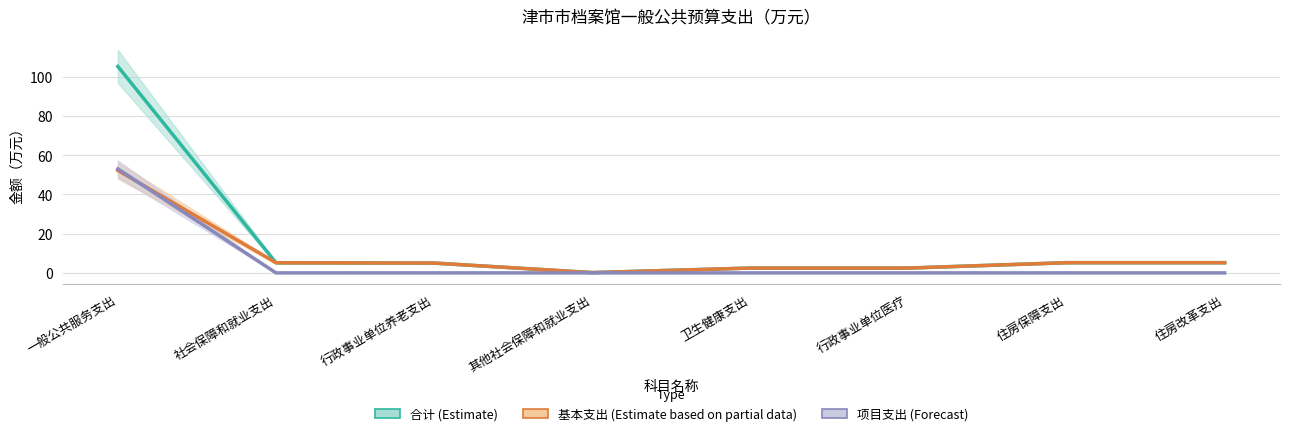

True or false: 基本支出 (Estimate based on partial data) and 合计 (Estimate) intersect in this chart.

False